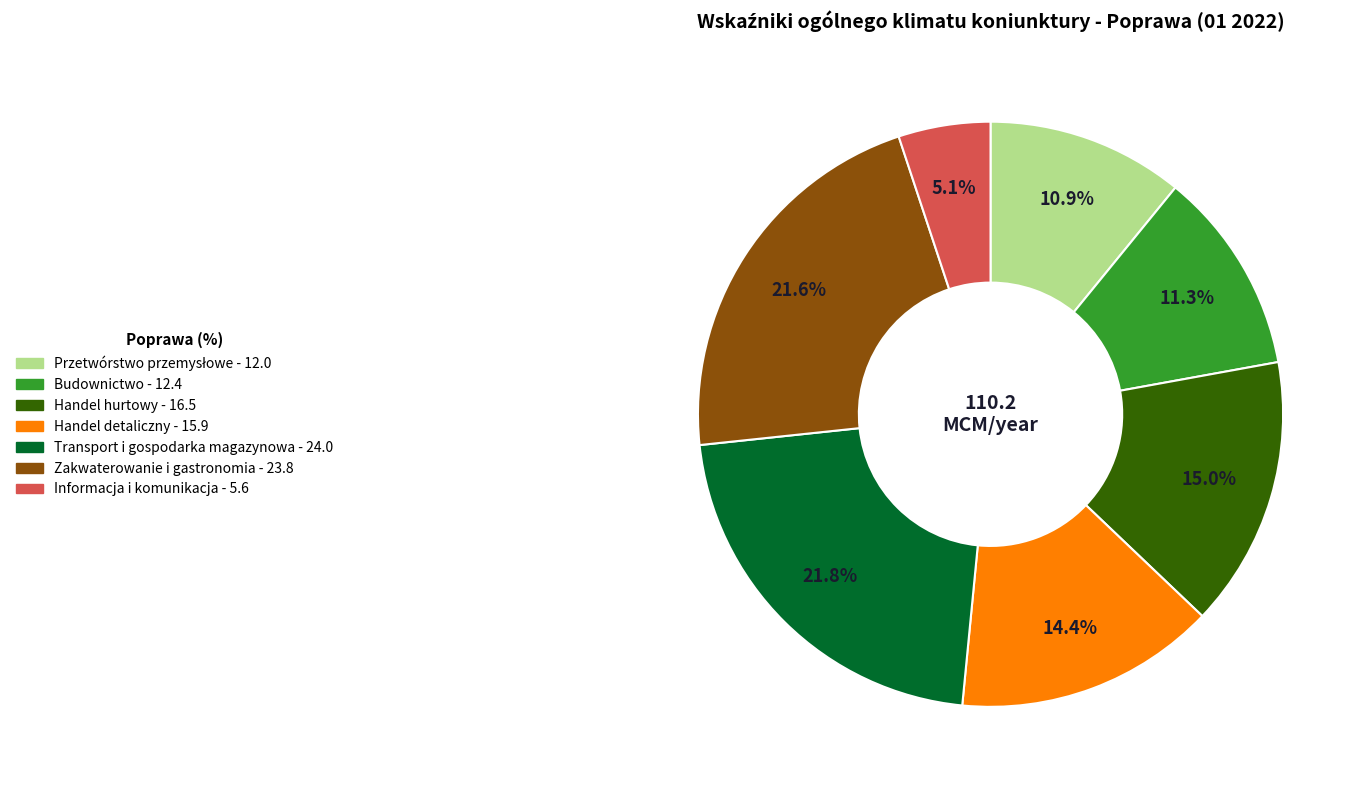

To the nearest percent, what is the difference between the Handel detaliczny and Handel hurtowy slice percentages?

1%